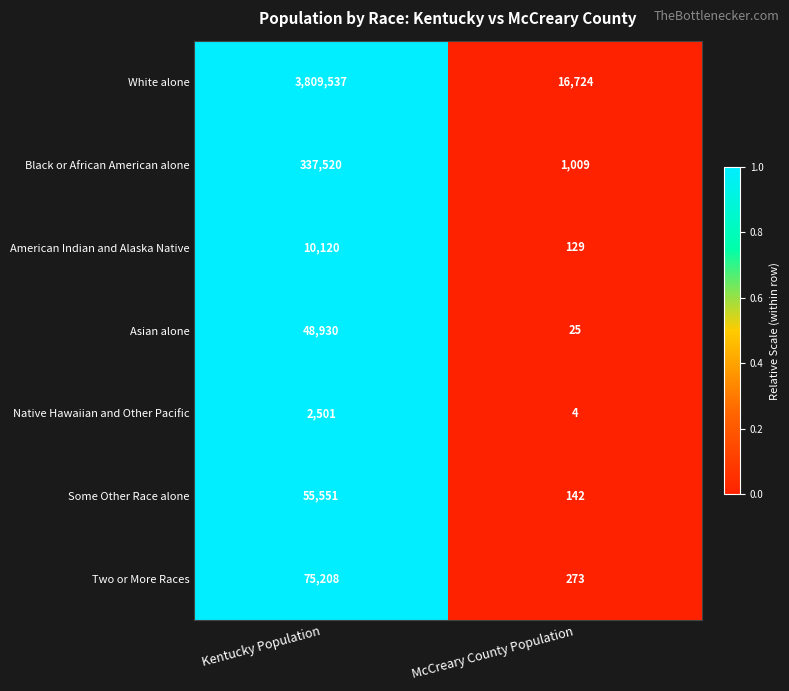

List the series in order of their peak value, lowest first.

Native Hawaiian and Other Pacific, American Indian and Alaska Native, Asian alone, Some Other Race alone, Two or More Races, Black or African American alone, White alone